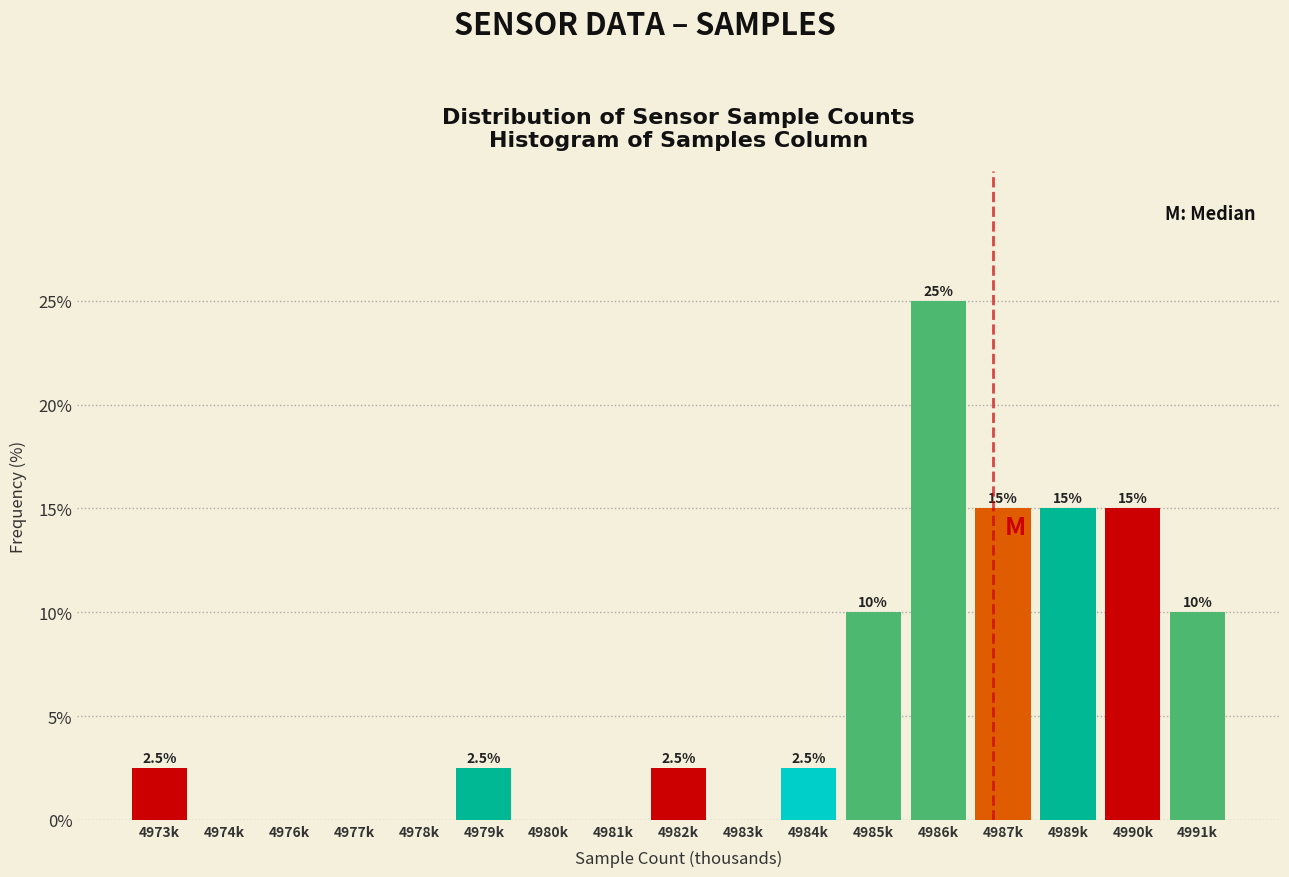

Reading left to right, what are all the values shown in this chart?

4973k=2.5	4974k=0.0	4976k=0.0	4977k=0.0	4978k=0.0	4979k=2.5	4980k=0.0	4981k=0.0	4982k=2.5	4983k=0.0	4984k=2.5	4985k=10.0	4986k=25.0	4987k=15.0	4989k=15.0	4990k=15.0	4991k=10.0